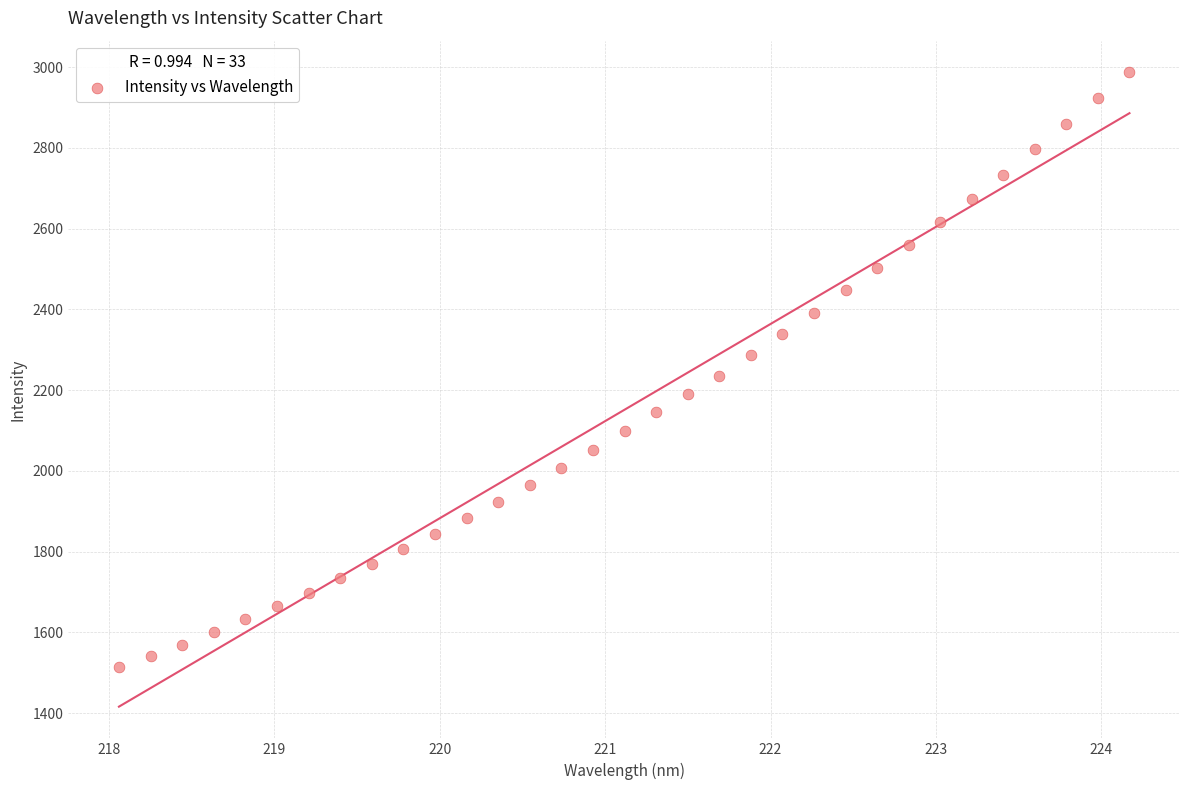

What is the range of X values (max minus min)?

6.1